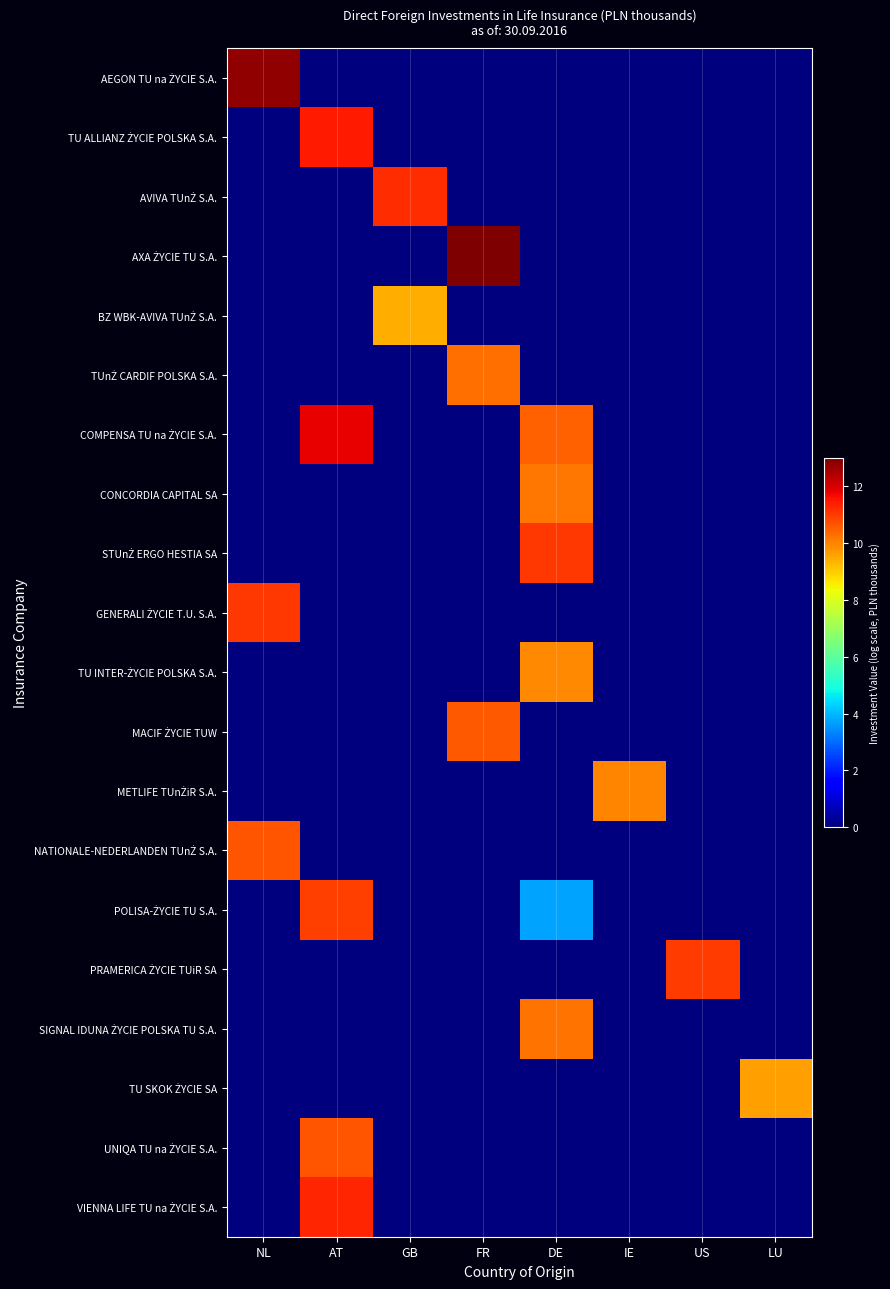

Between AT and LU, which series saw the biggest shift?

COMPENSA TU na ŻYCIE S.A.